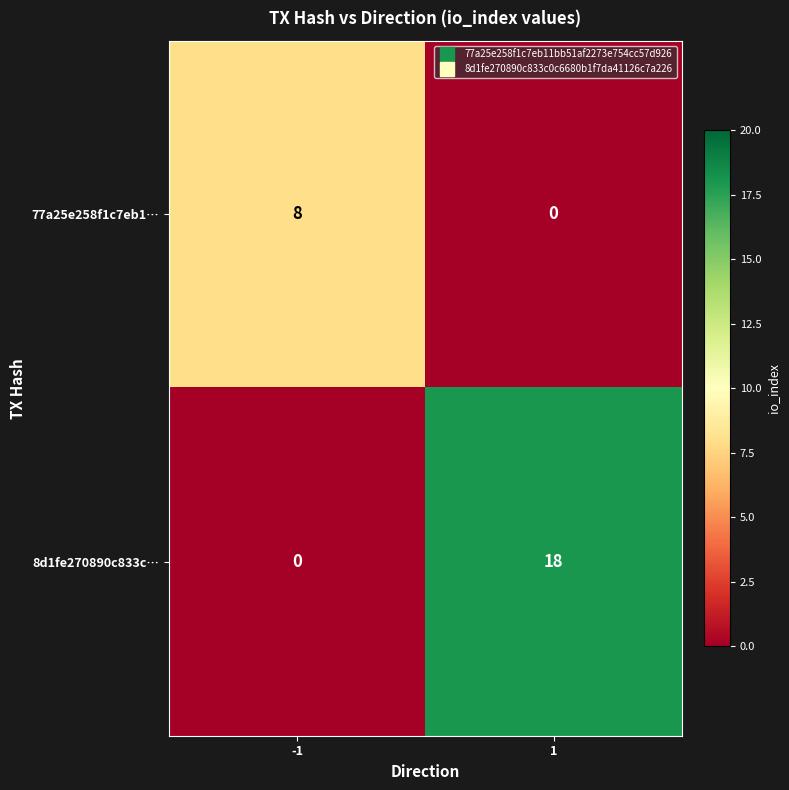

What is the difference between the maximum and minimum values in the 77a25e258f1c7eb1… series?

8